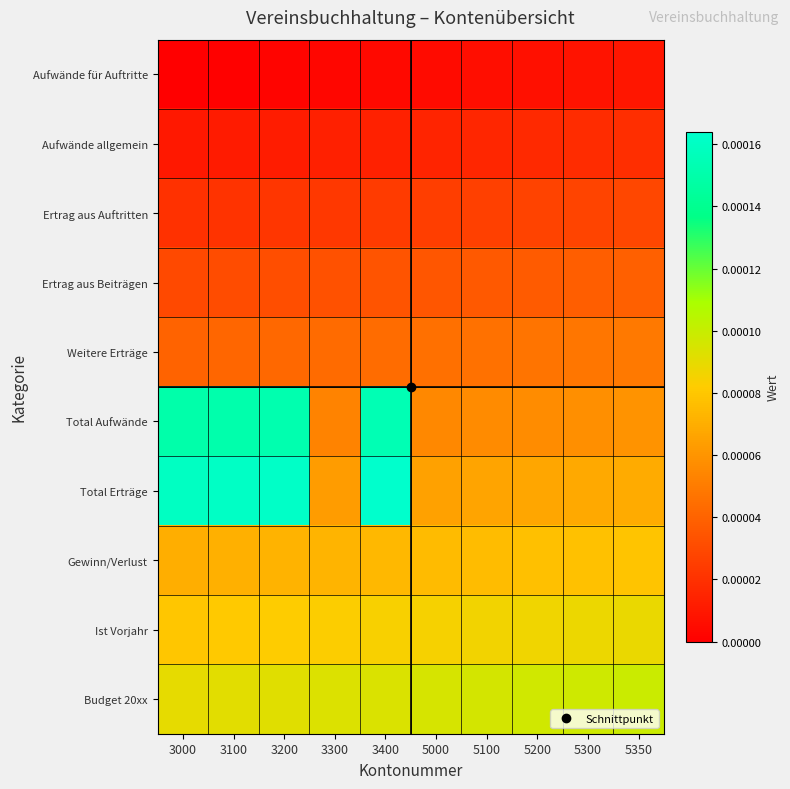

List the series in order of their peak value, lowest first.

Aufwände für Auftritte, Aufwände allgemein, Ertrag aus Auftritten, Ertrag aus Beiträgen, Weitere Erträge, Gewinn/Verlust, Ist Vorjahr, Budget 20xx, Total Aufwände, Total Erträge